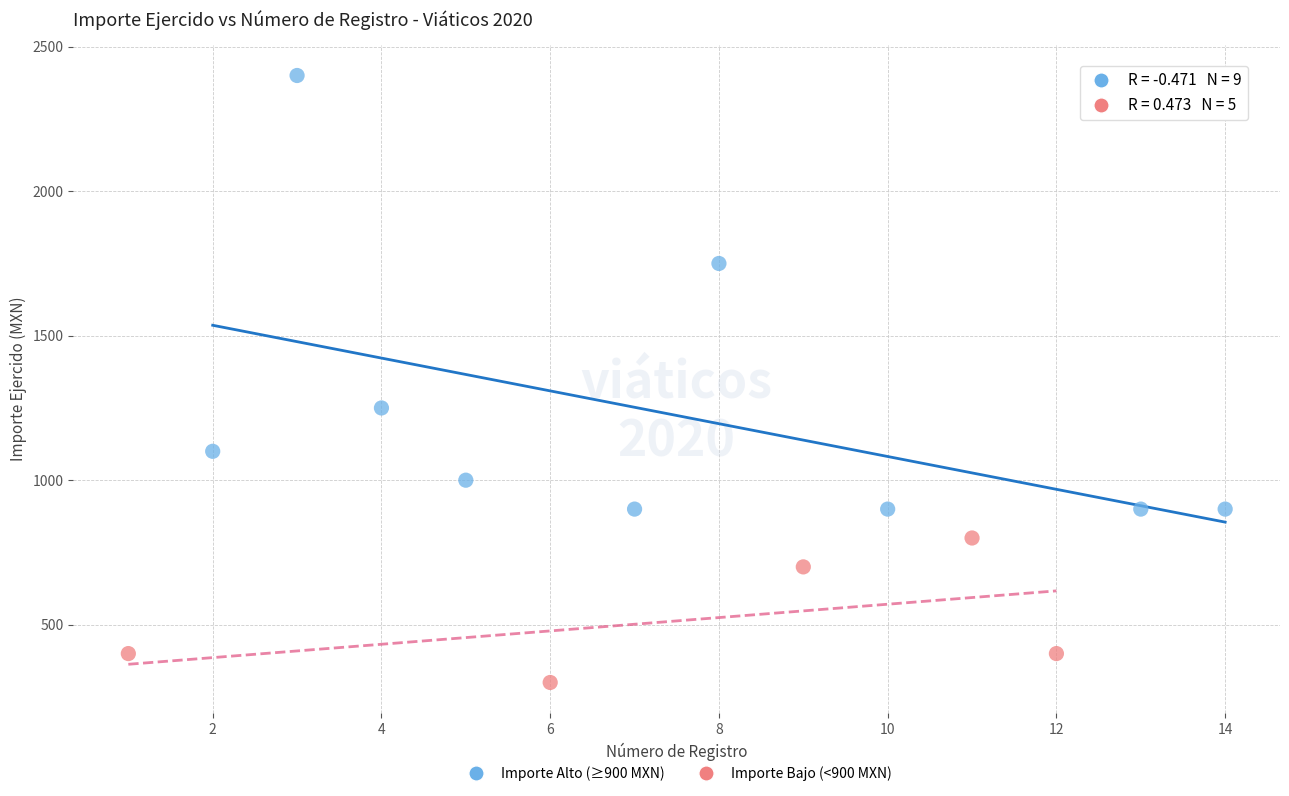

Which series reaches the minimum Y coordinate?

Importe Bajo (<900 MXN)